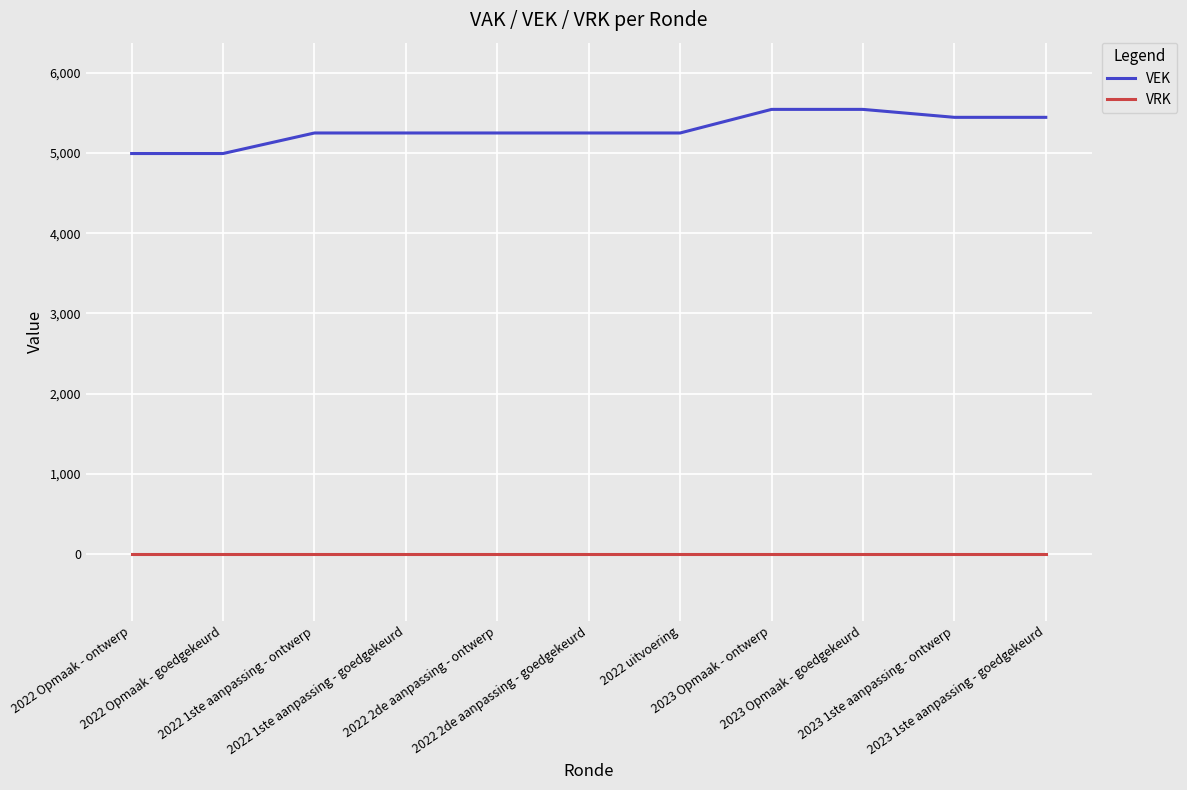

What are all the series names shown in the legend?

VEK, VRK